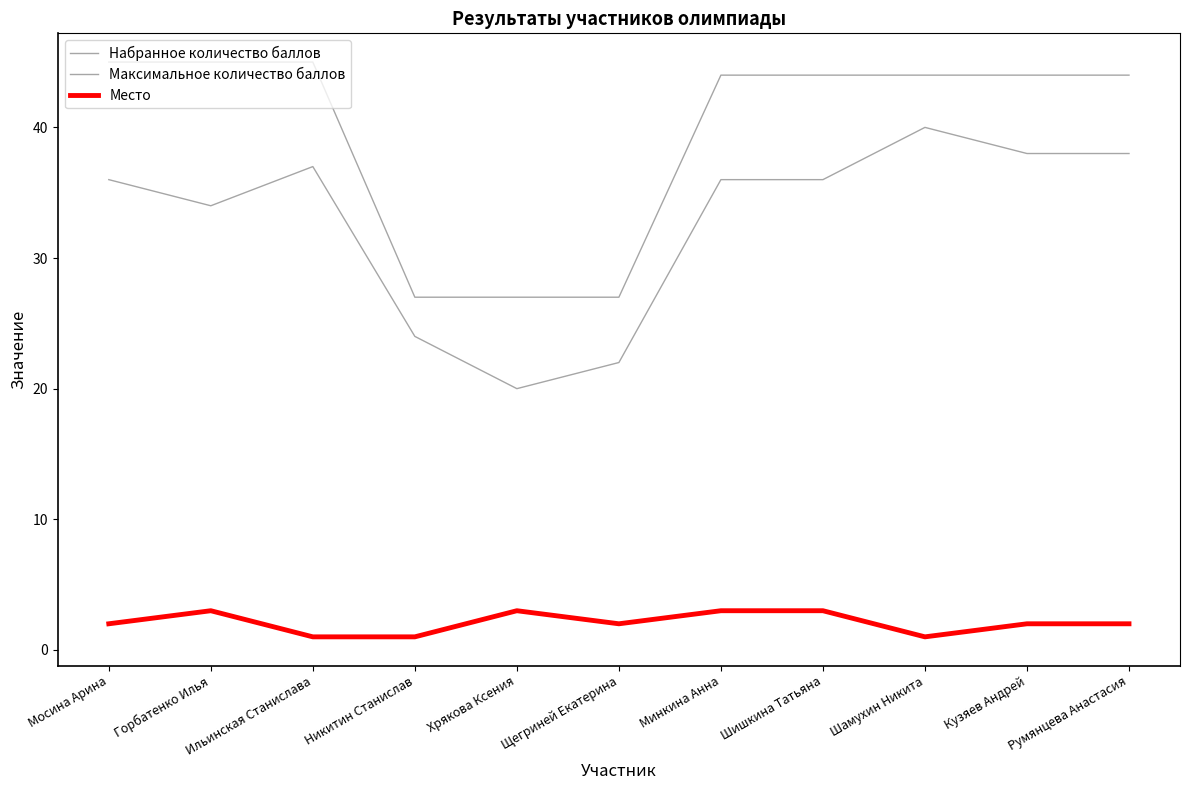

Is the value of Максимальное количество баллов at Никитин Станислав greater than the value of Набранное количество баллов at Румянцева Анастасия?

No